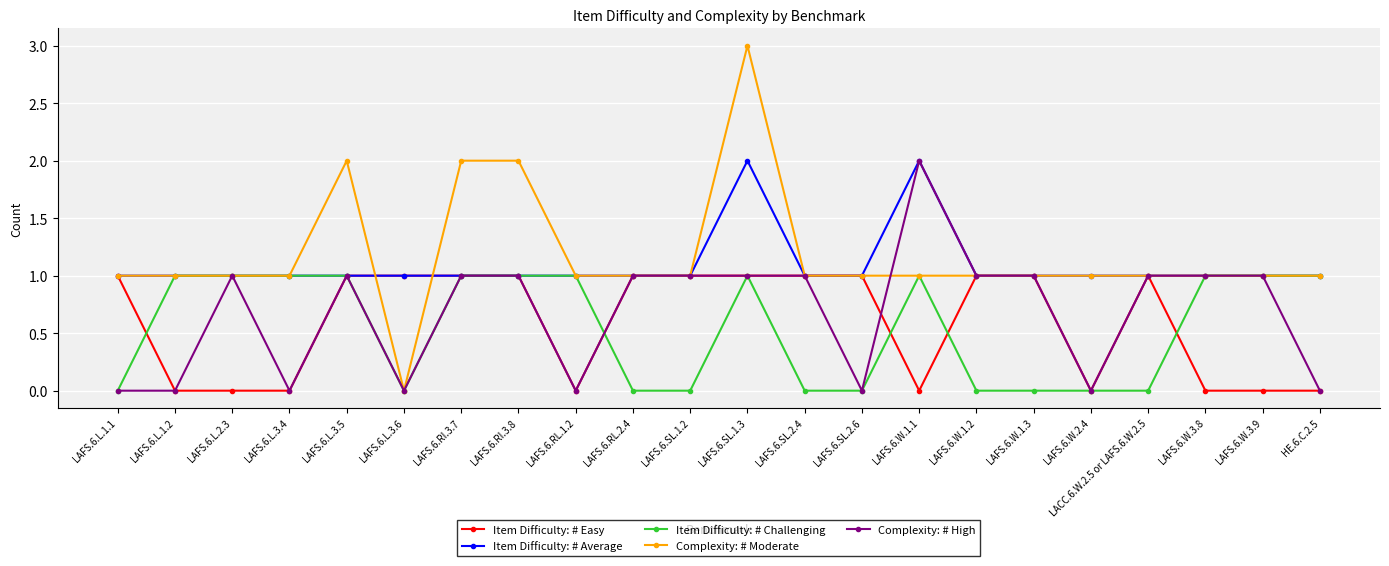

How many lines are shown in the chart?

5